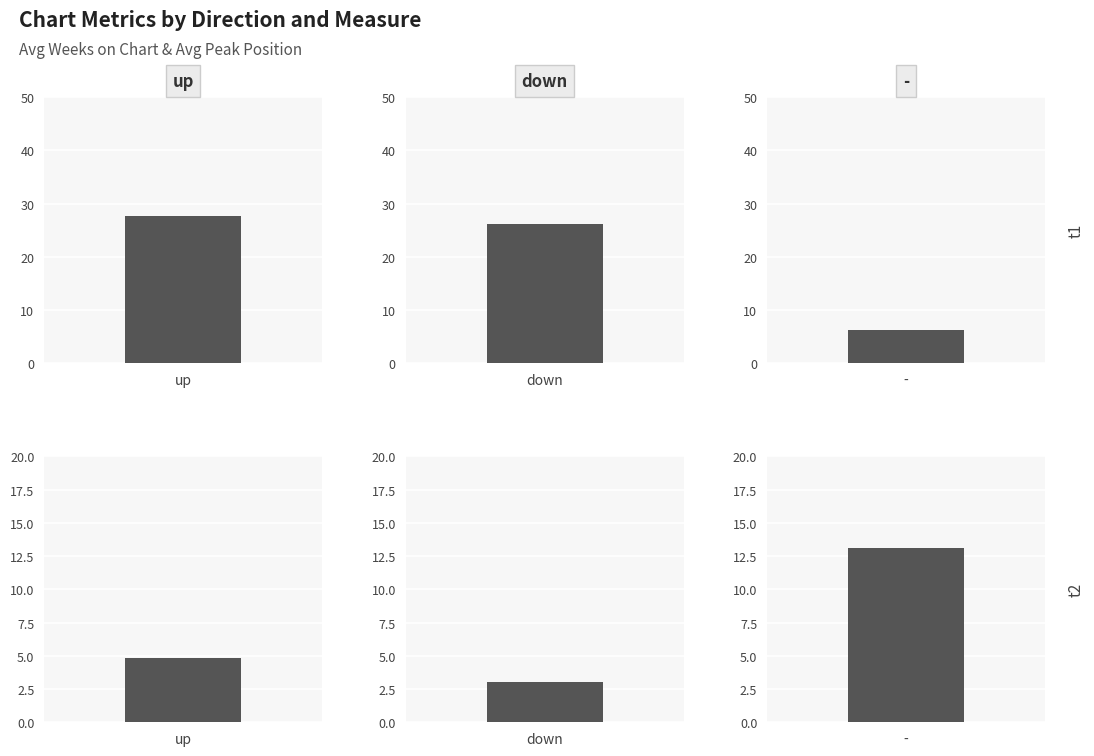

Which series changed the most between up and down?

Avg Weeks on Chart